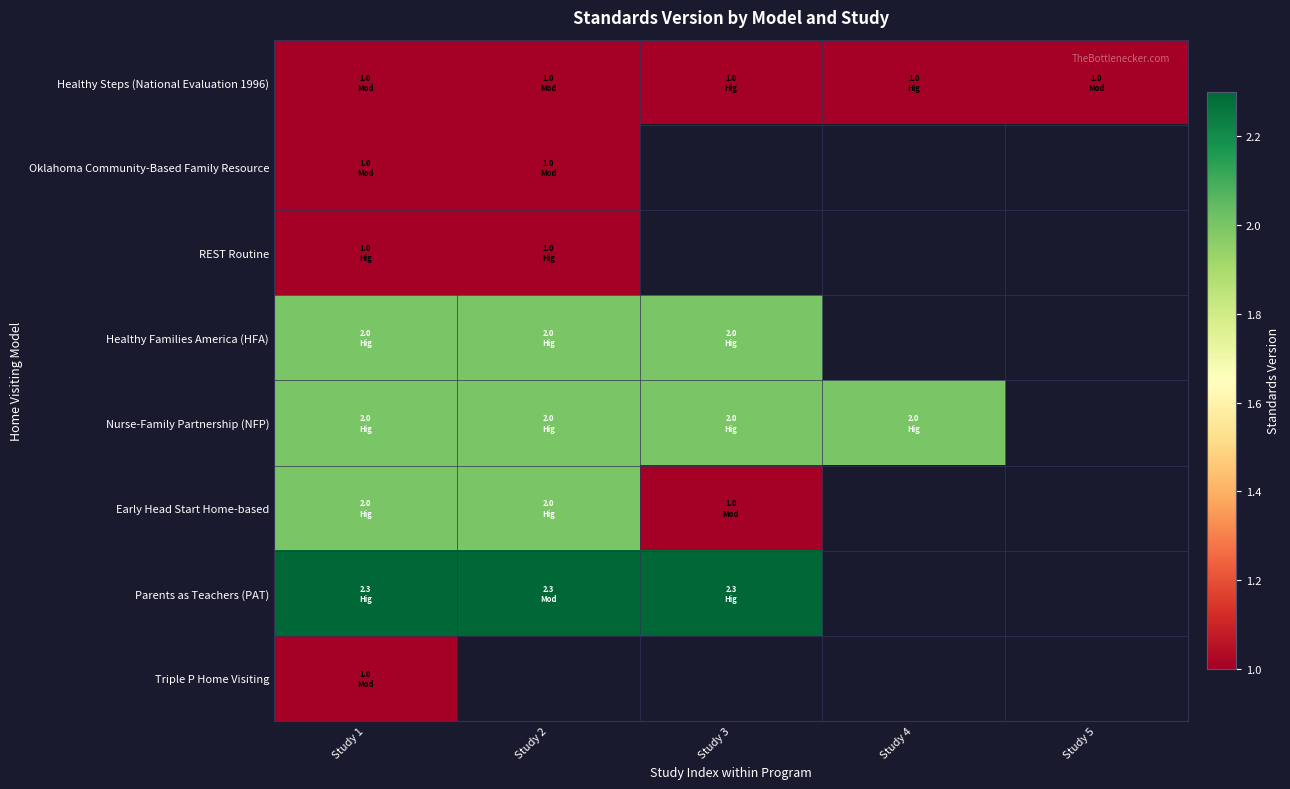

What is the difference between the maximum and minimum values in the Early Head Start Home-based series?

1.0